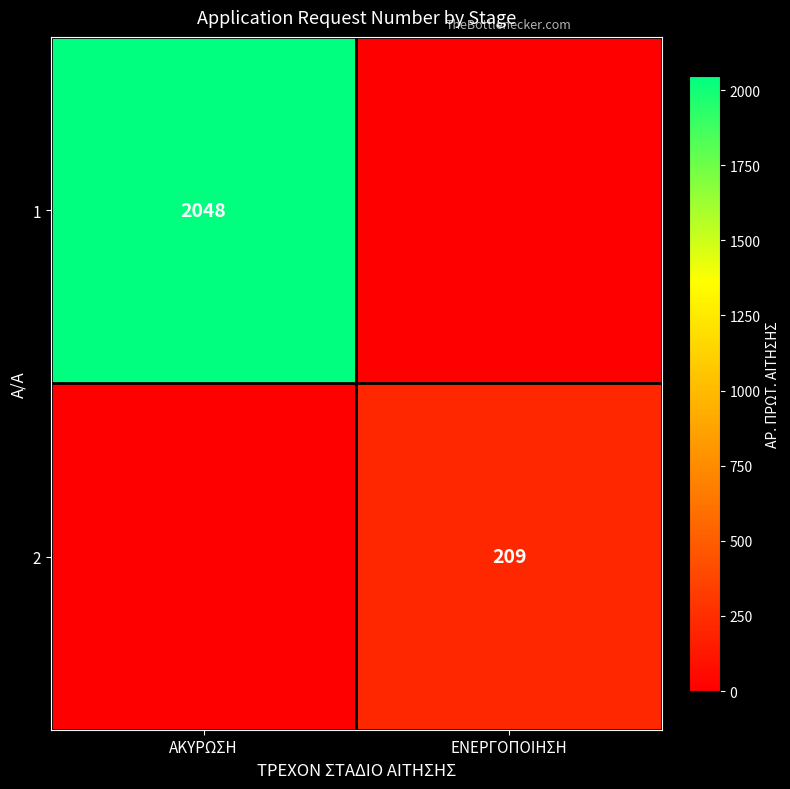

Which has a higher value, ΕΝΕΡΓΟΠΟΙΗΣΗ or ΑΚΥΡΩΣΗ?

ΑΚΥΡΩΣΗ